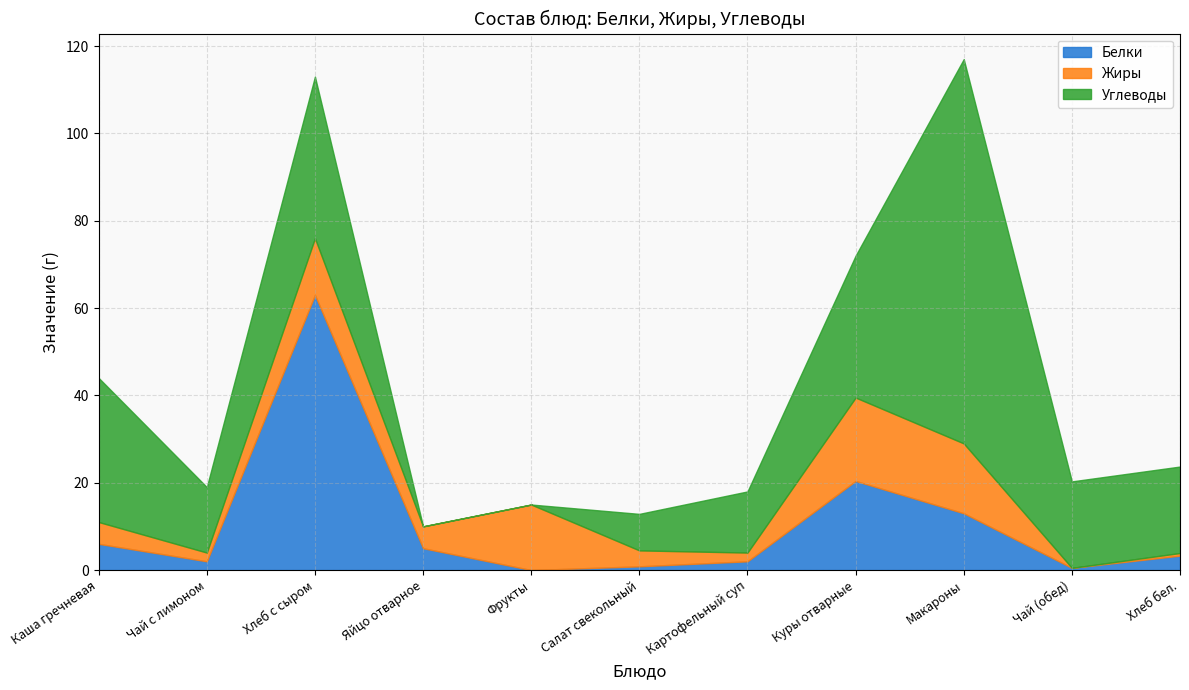

Is the value of Углеводы at Фрукты greater than the value of Жиры at Каша гречневая?

No